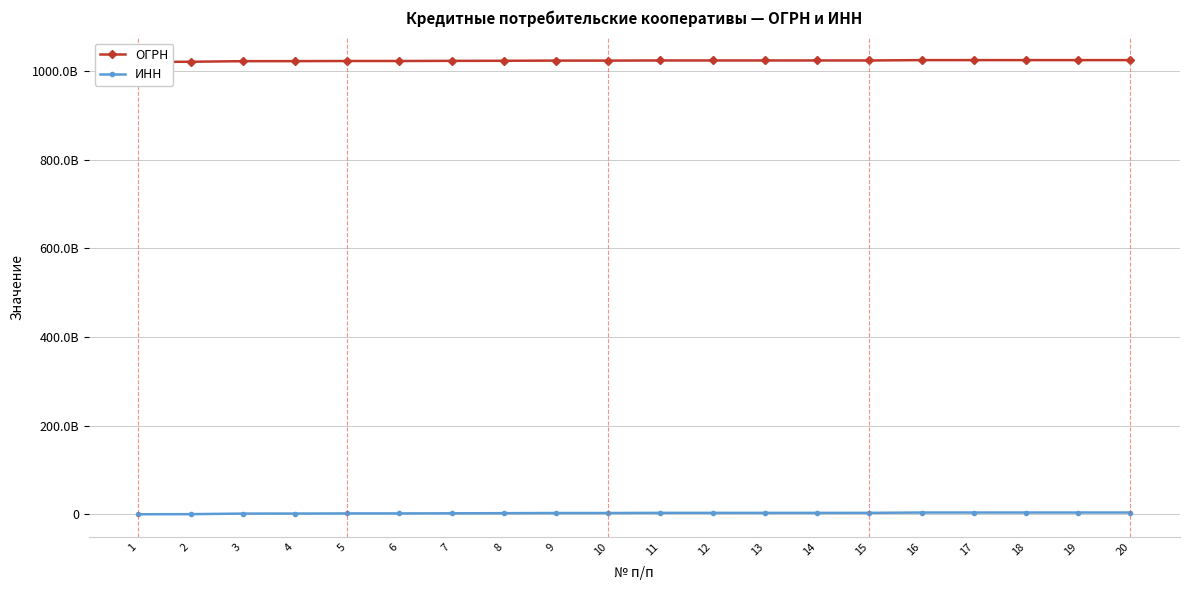

List the series in order of their peak value, lowest first.

ИНН, ОГРН